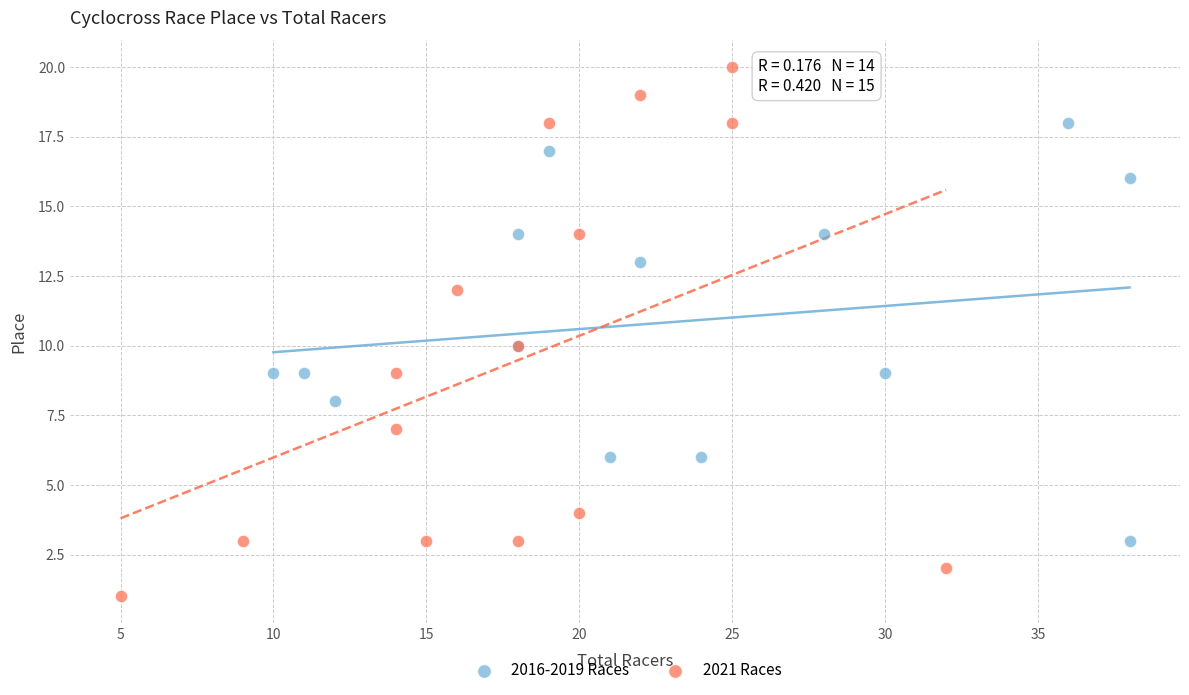

Which series has the largest Y range (max minus min)?

2021 Races